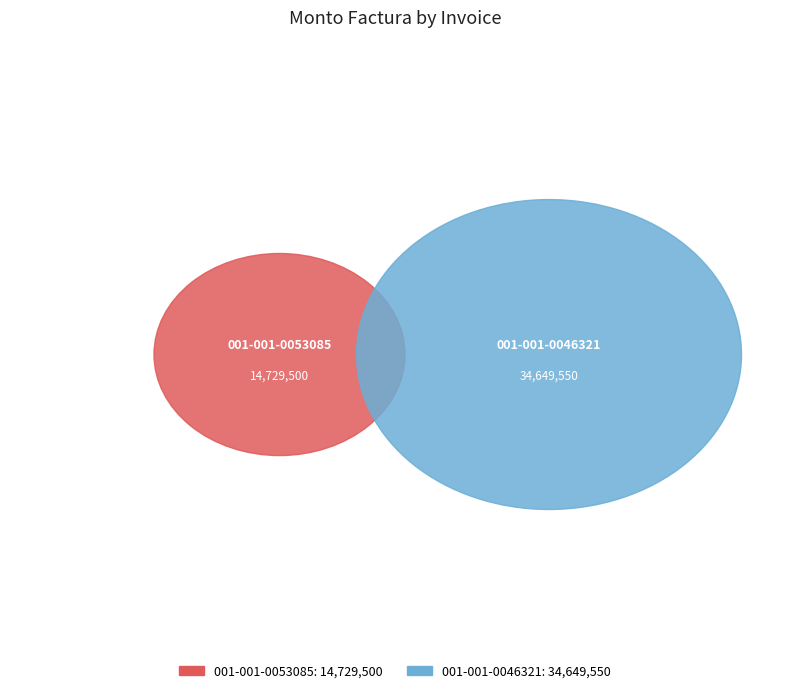

What is the smallest slice in the pie chart?

001-001-0053085